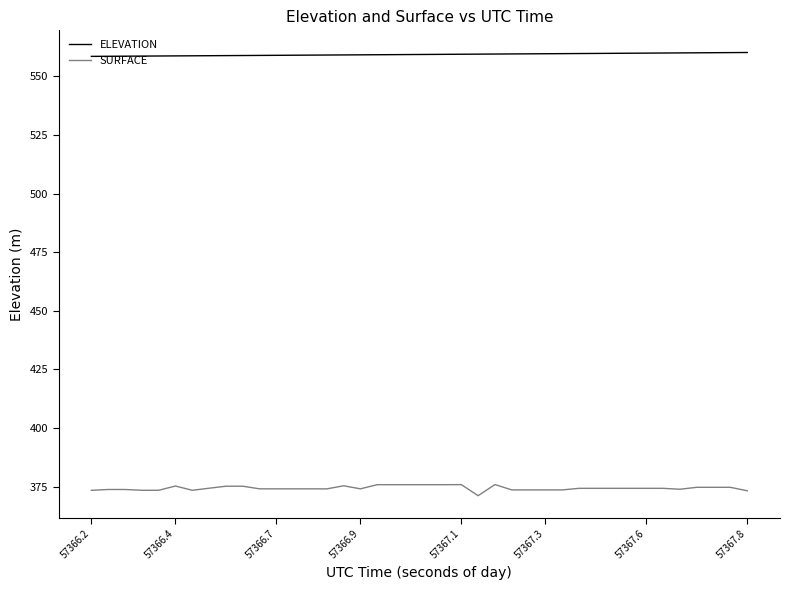

True or false: ELEVATION and SURFACE cross at least once.

False